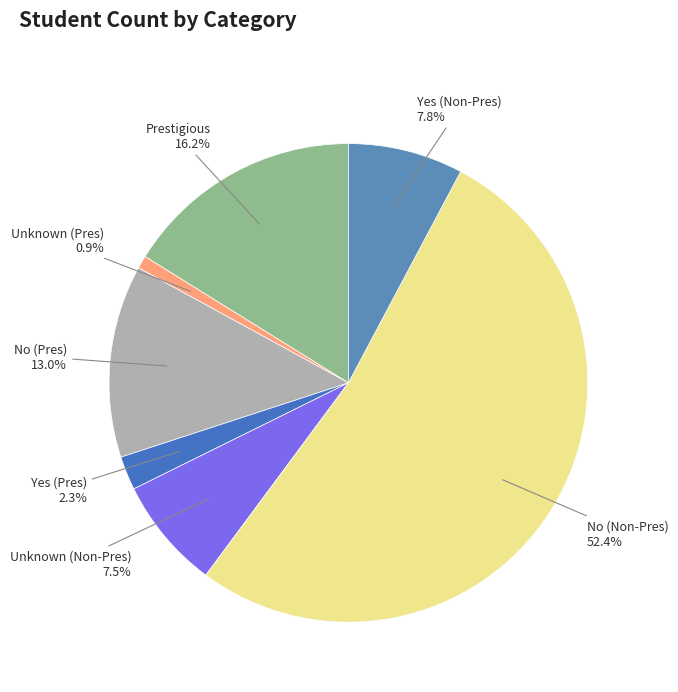

Count the number of slices in the pie.

7